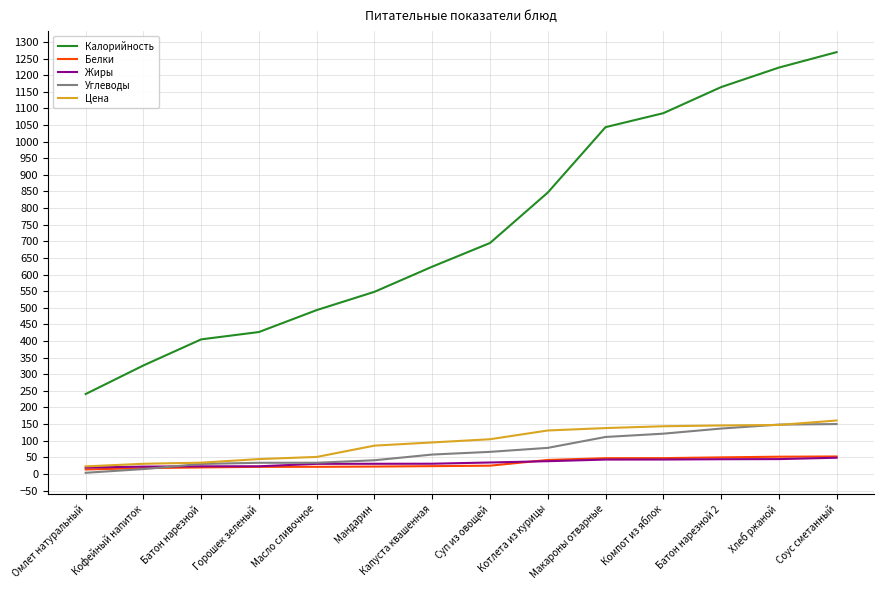

How many values in the Углеводы series exceed 66?

7